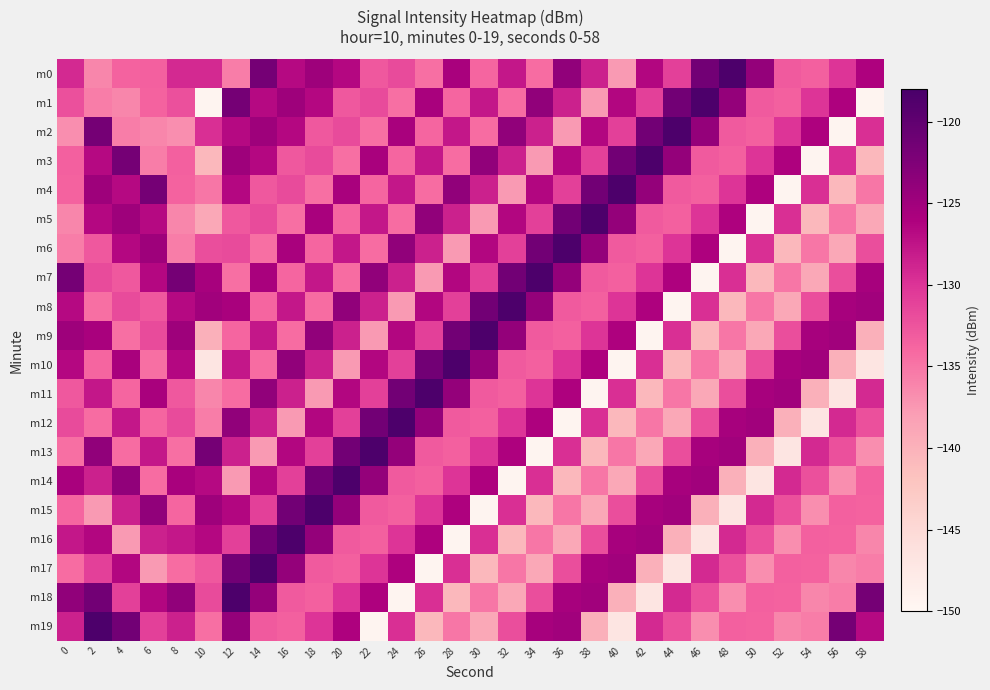

How many distinct data groups are displayed?

20